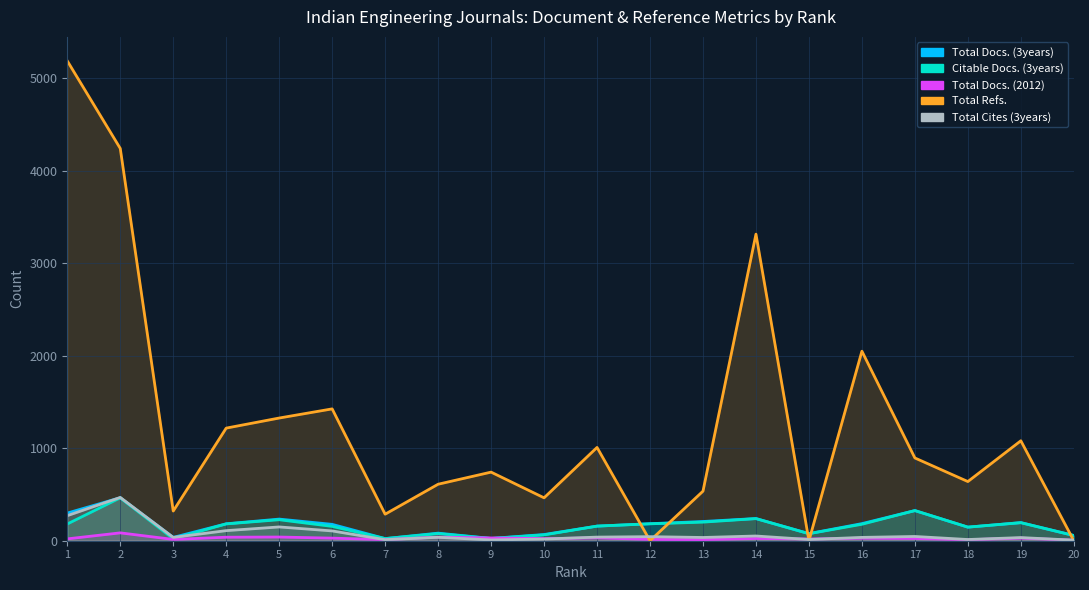

Which series has the largest range (max minus min)?

Total Refs.